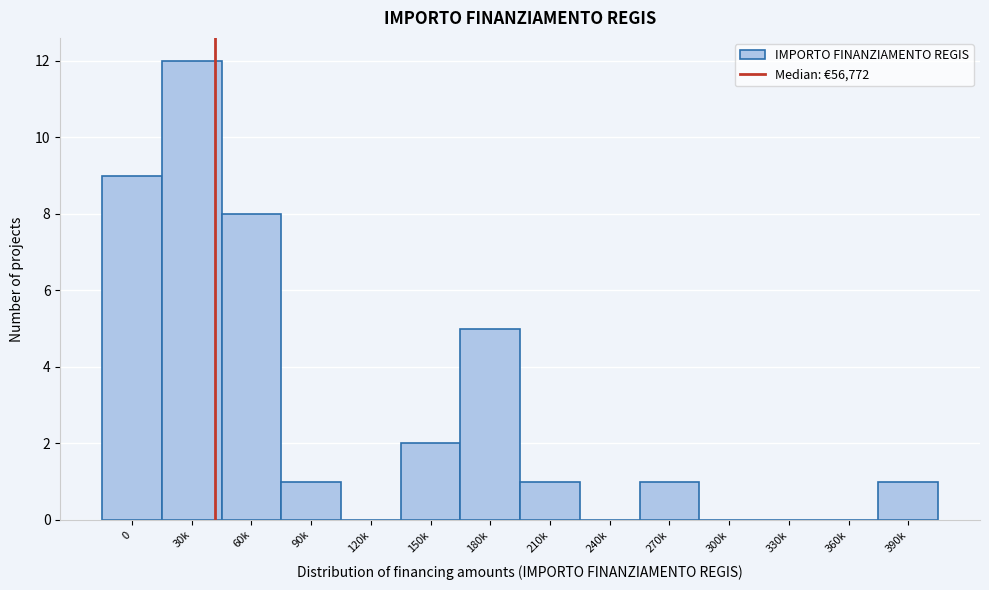

Reading left to right, what are all the values shown in this chart?

0=9	30k=12	60k=8	90k=1	120k=0	150k=2	180k=5	210k=1	240k=0	270k=1	300k=0	330k=0	360k=0	390k=1